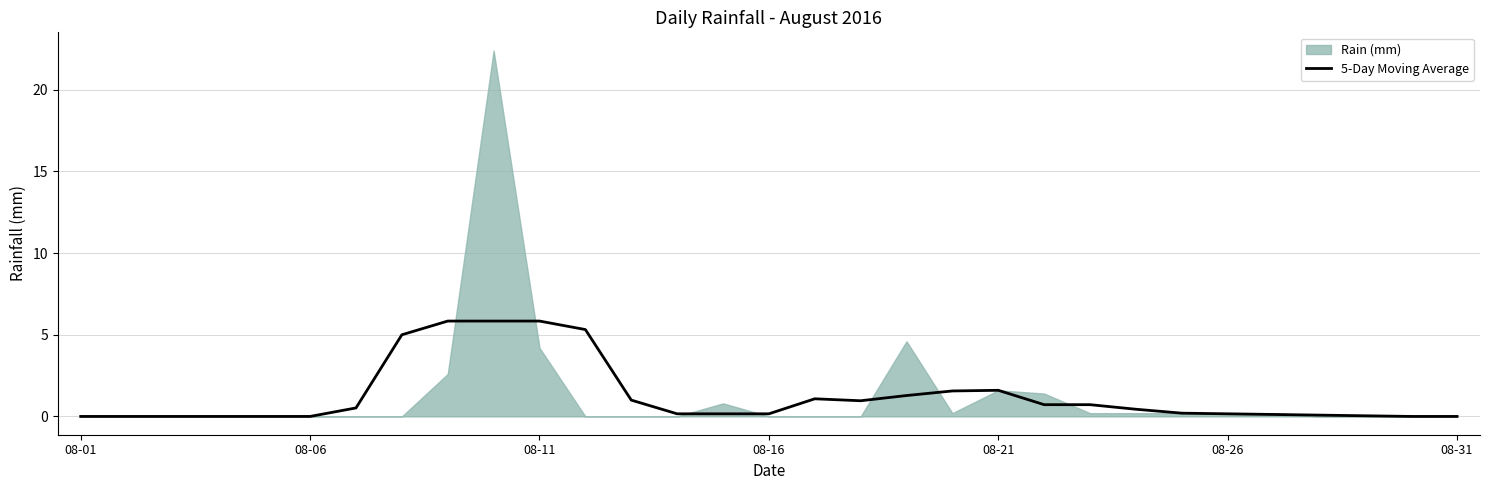

The chart shows a value of 1.7 at 17. True or false?

False